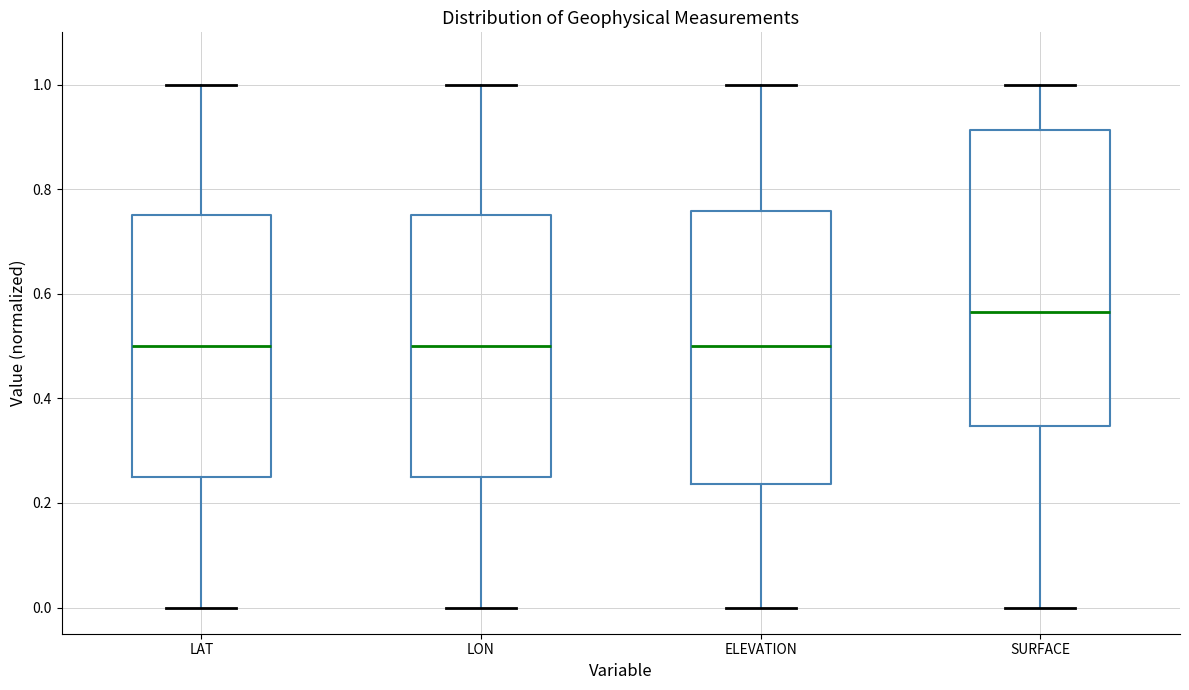

Reading left to right, read every box against the y-axis: the position of its median line, the range the box covers, and the ends of its whiskers. The values are not printed on the chart, so give them approximately, as read against the axis.

LAT: median 0.50, box 0.24 to 0.76, whiskers 0.00 to 1.00
LON: median 0.50, box 0.26 to 0.76, whiskers 0.00 to 1.00
ELEVATION: median 0.50, box 0.24 to 0.76, whiskers 0.00 to 1.00
SURFACE: median 0.56, box 0.34 to 0.92, whiskers 0.00 to 1.00